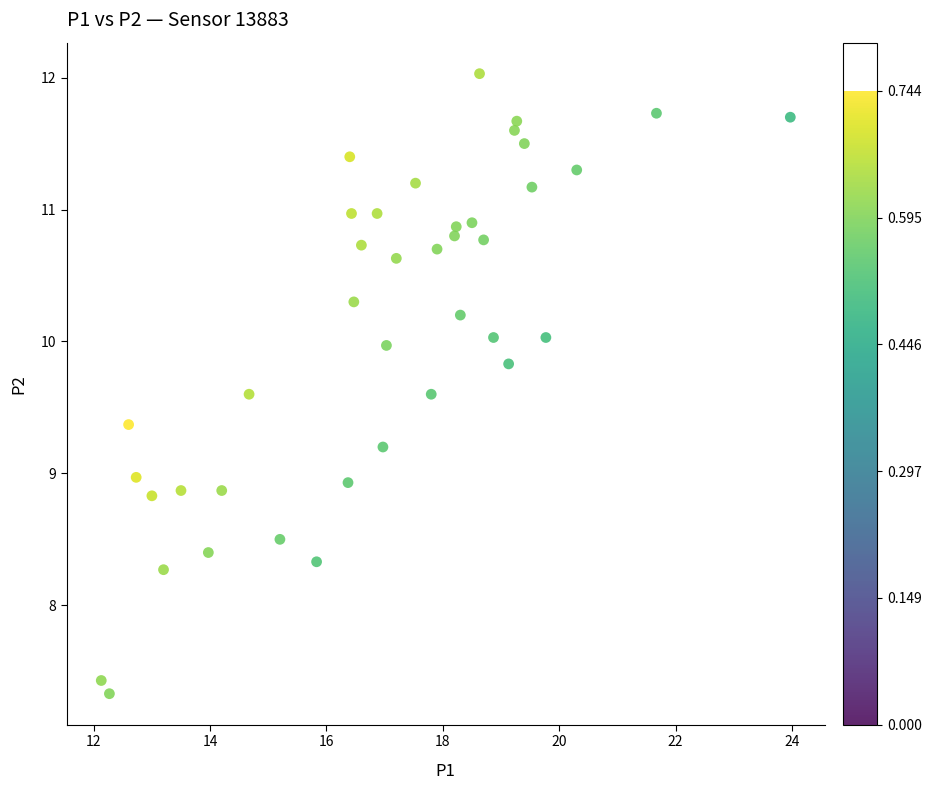

What is the range of Y values (max minus min)?

4.7